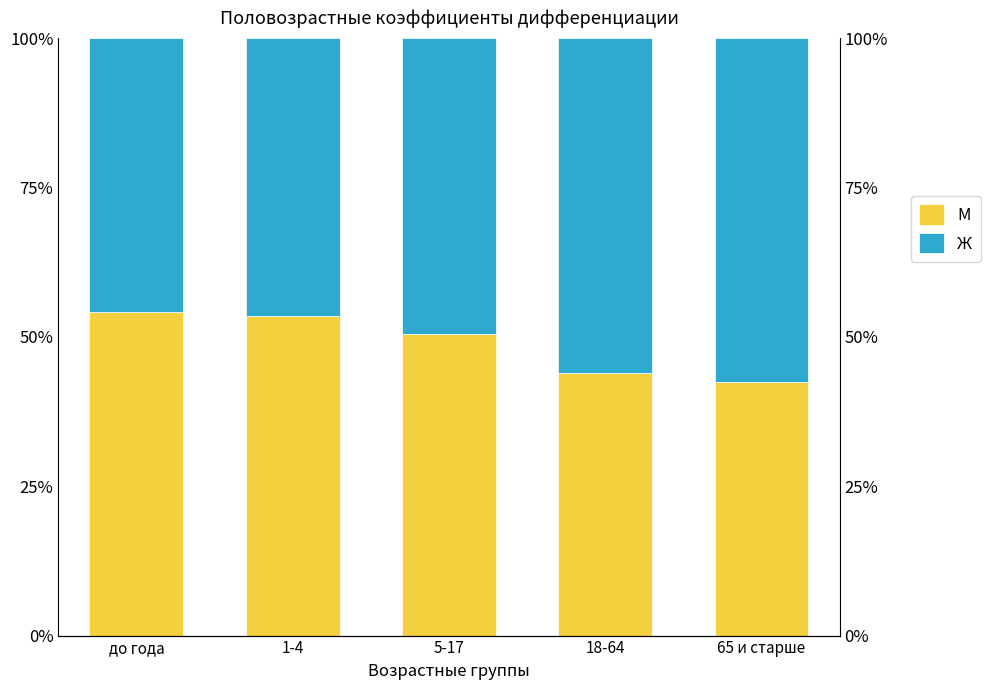

How many data points in М are above 50?

3